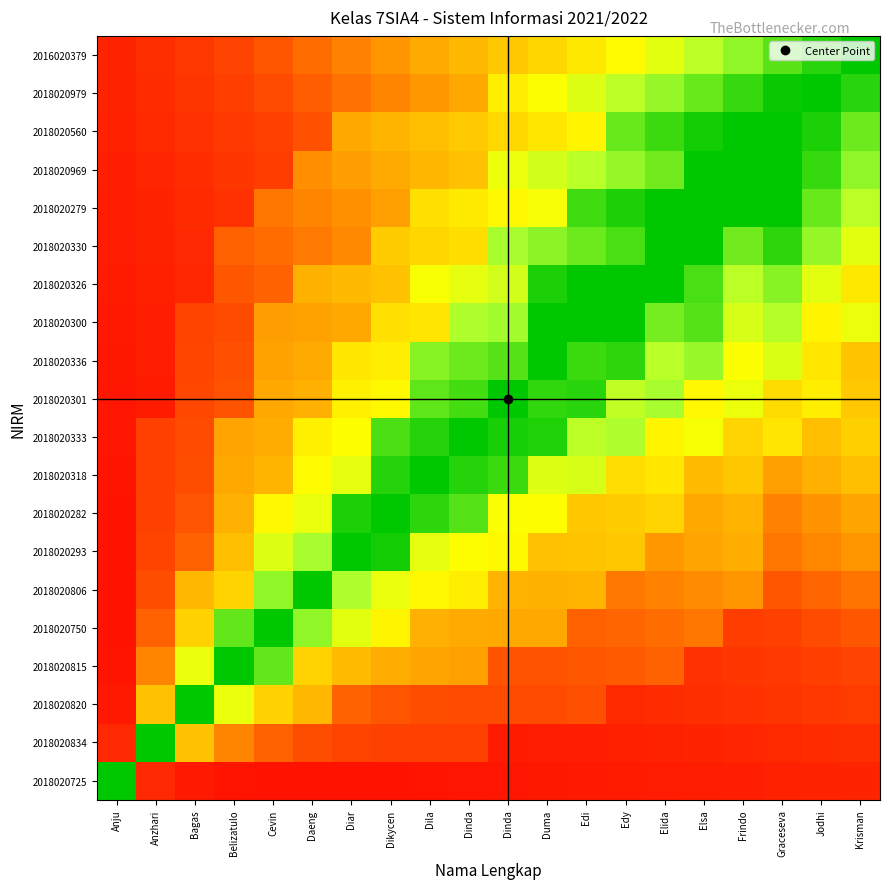

What is the total value across all series at Jodhi?

12.1